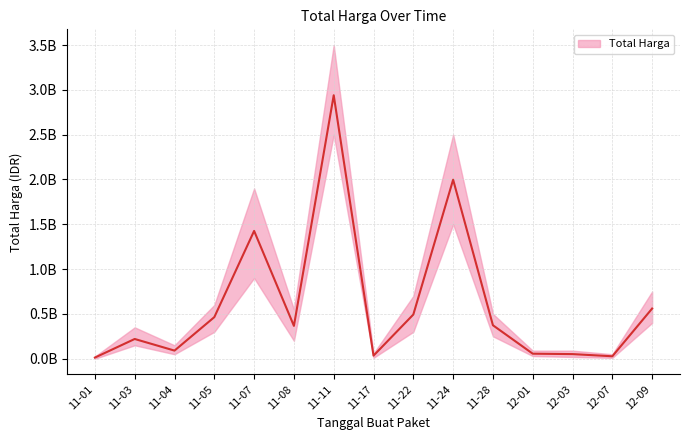

How many lines are shown in the chart?

1